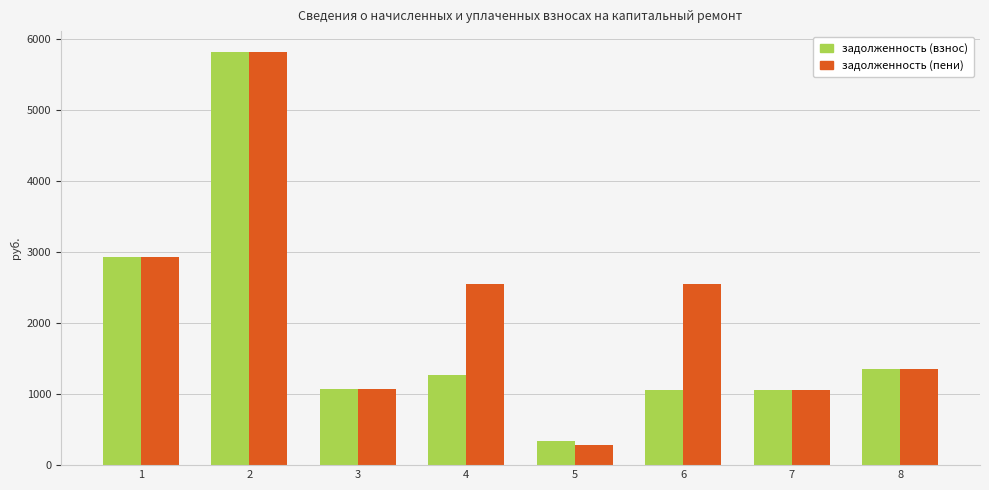

What is the value of the задолженность (пени) bar at the 3rd from the left?

1074.2